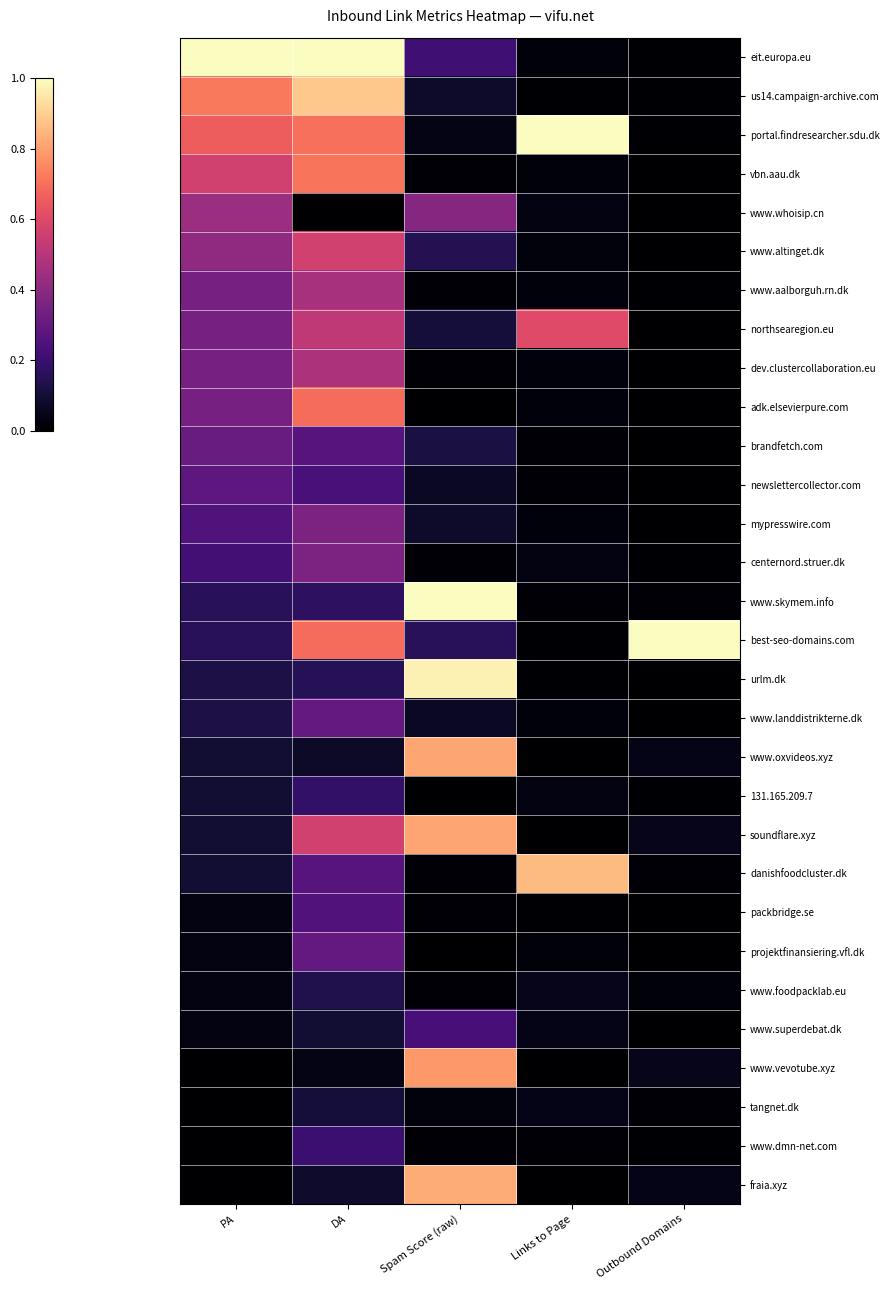

Between Outbound Domains and Spam Score (raw), which is larger?

Spam Score (raw)